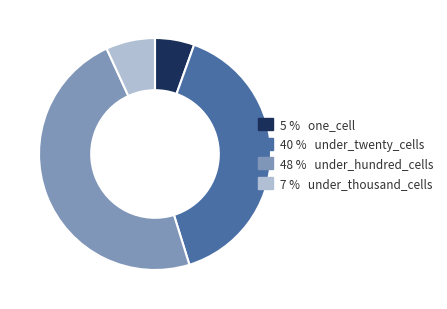

The 7 % under_thousand_cells slice represents 7% of the pie. True or false?

True